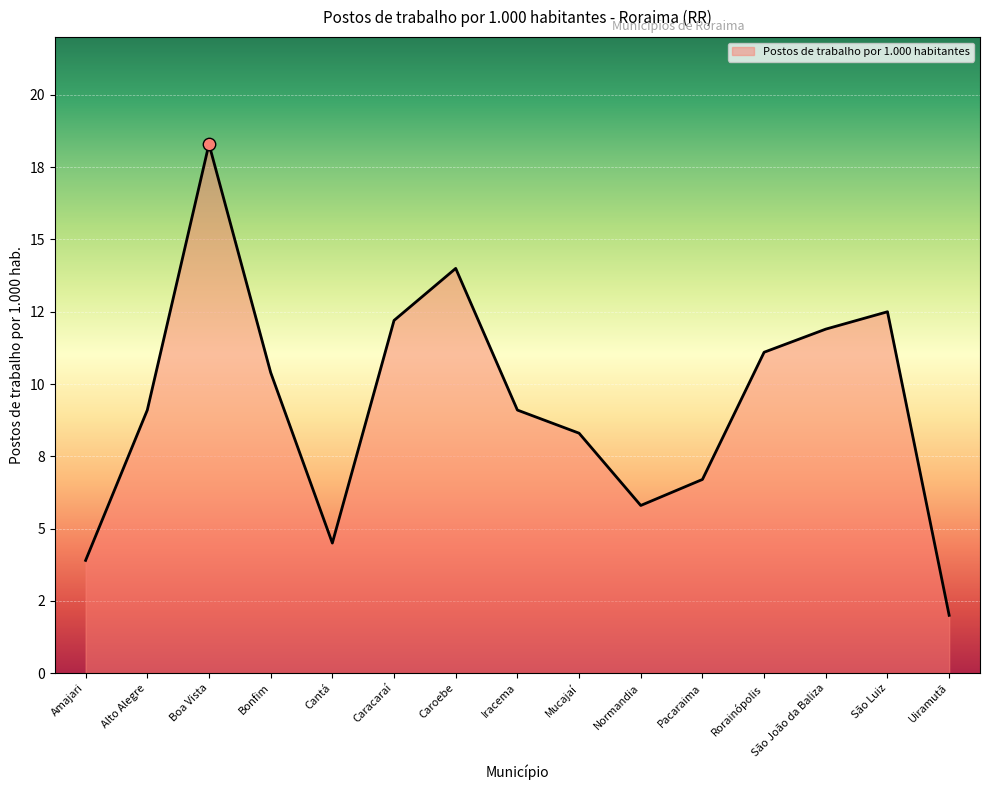

Approximately how many times larger is the value at Normandia compared to Rorainópolis?

0.5